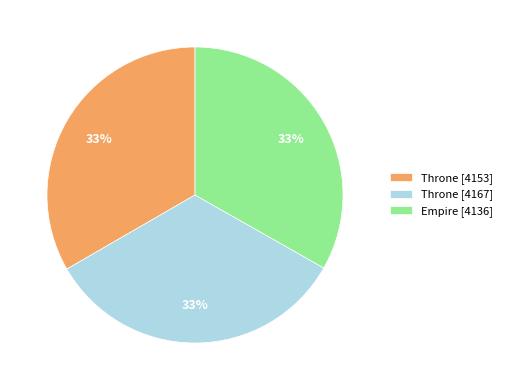

Approximately how many times larger is the value at Throne [4153] compared to Empire [4136]?

1.0